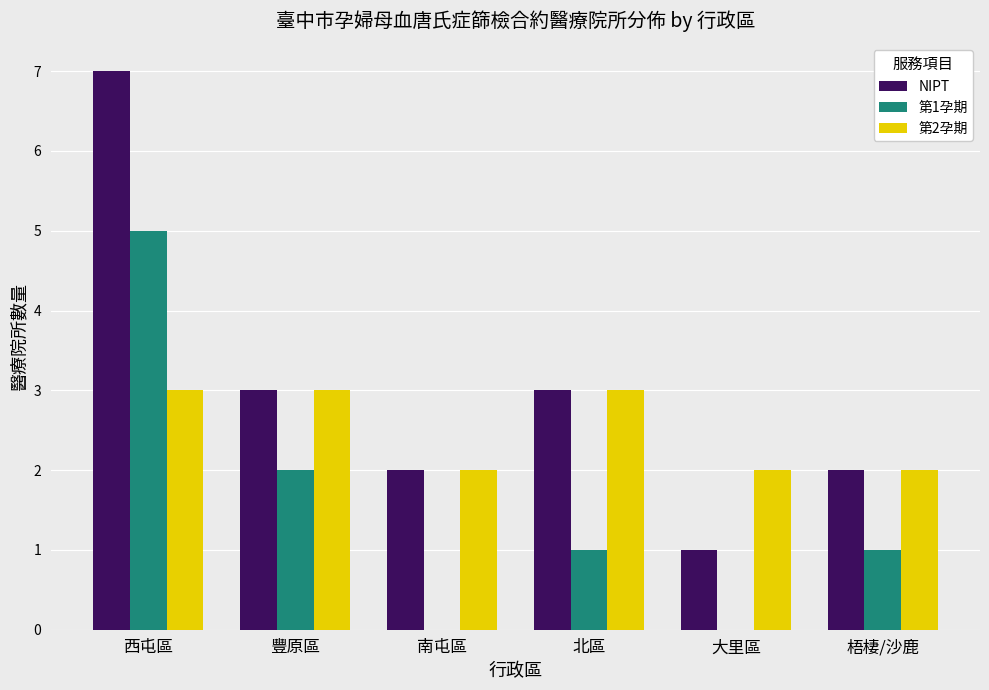

How many groups of bars are there?

6